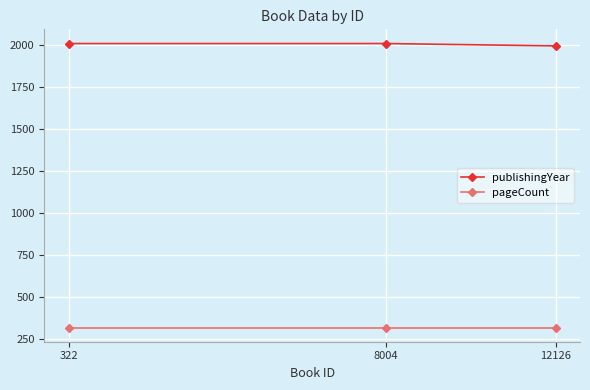

Count the number of data series in this chart.

2